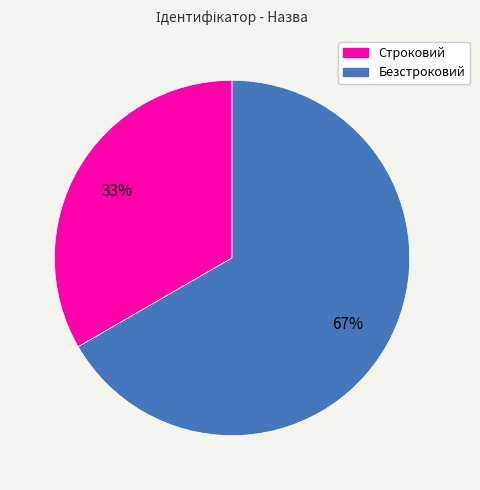

Which slice represents more than half of the pie?

Безстроковий